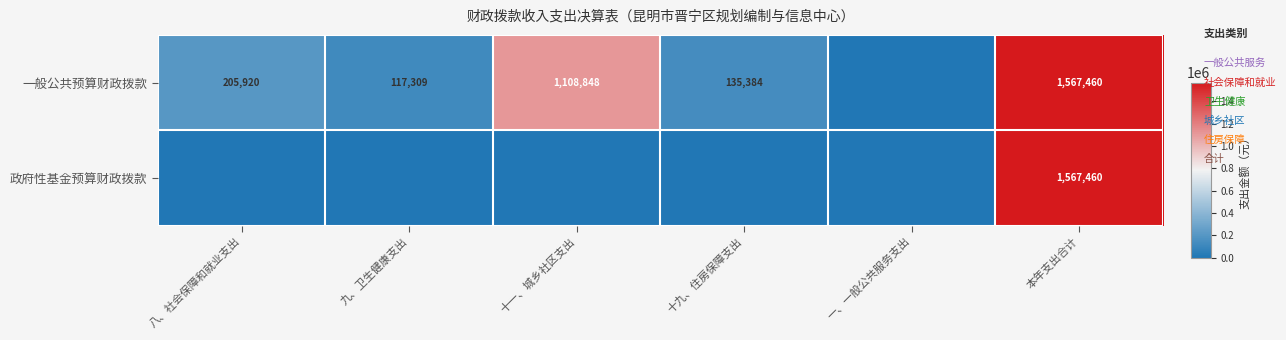

Between 九、卫生健康支出 and 十九、住房保障支出, which is larger?

十九、住房保障支出